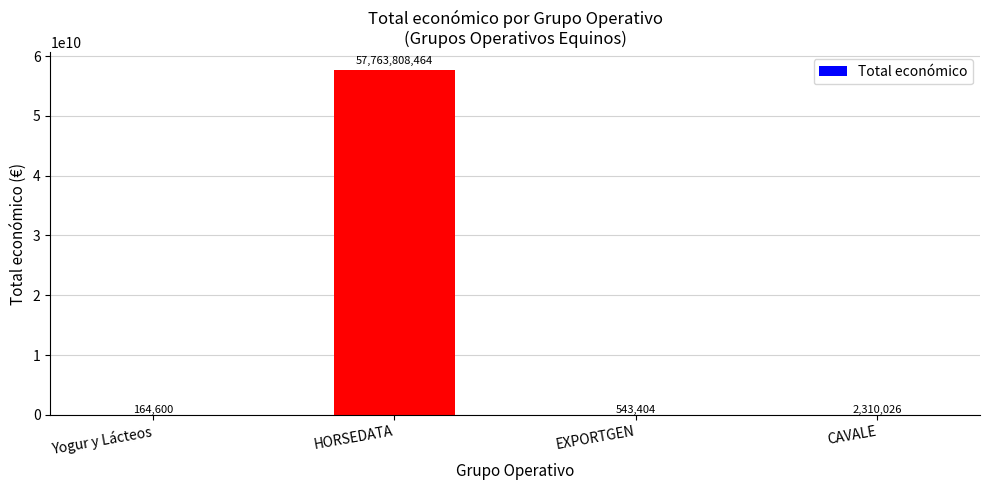

Are the bars horizontal?

No